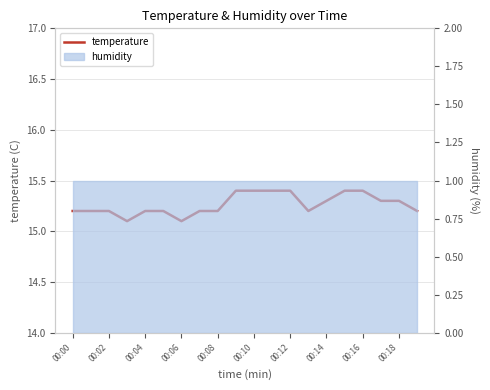

How many lines are shown in the chart?

1